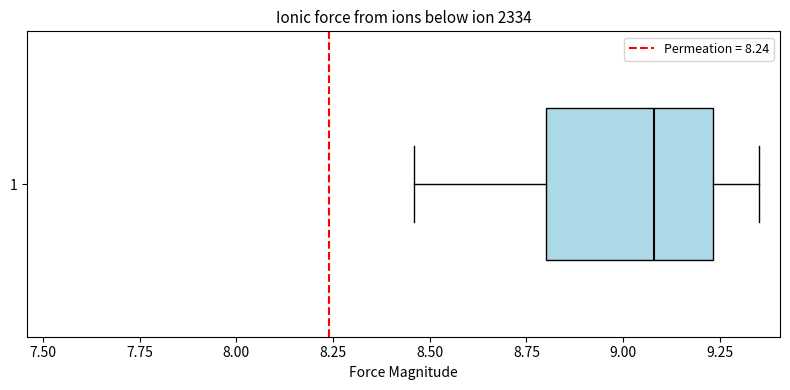

Where is the left edge of the box at y = 1 on the x-axis? The values are not printed on the chart, so give them approximately, as read against the axis.

8.80